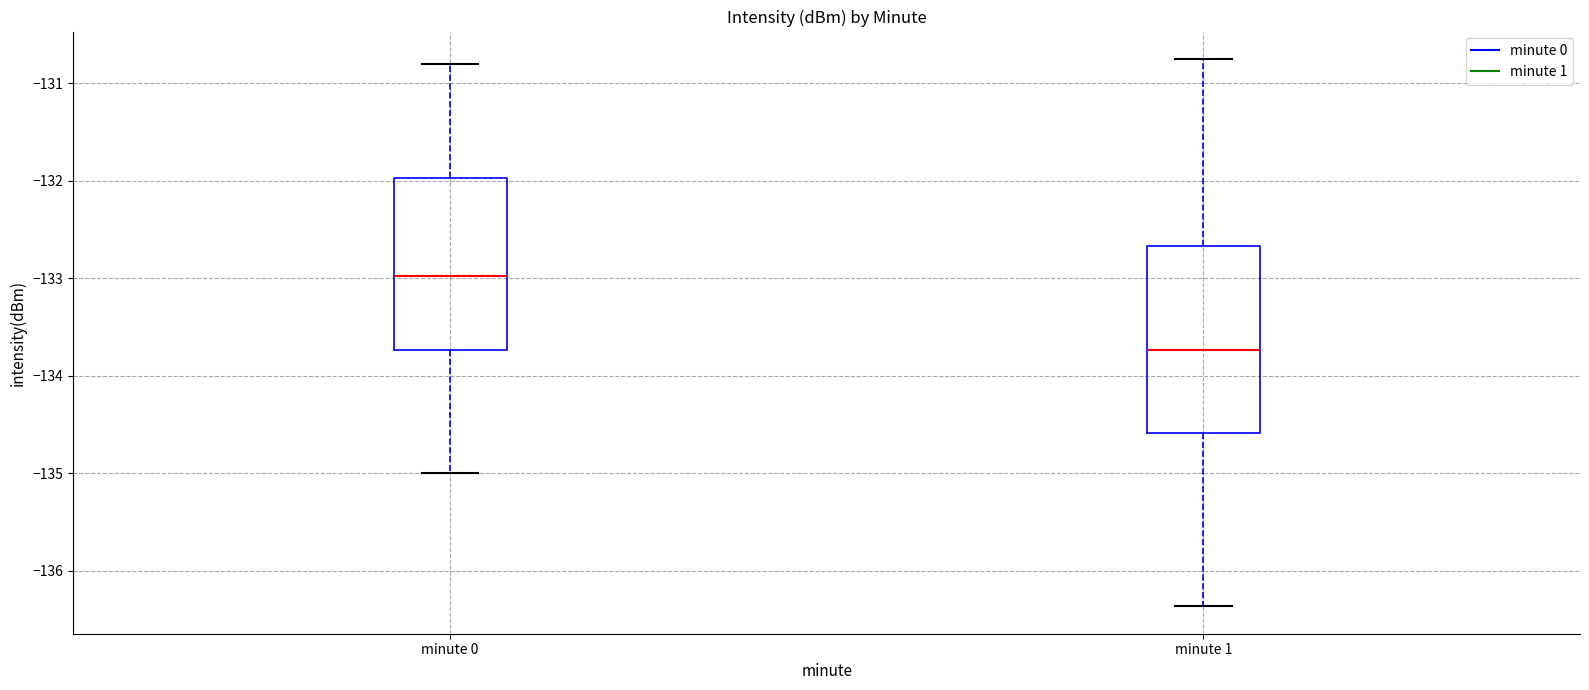

Which box's median line is the lowest?

minute 1